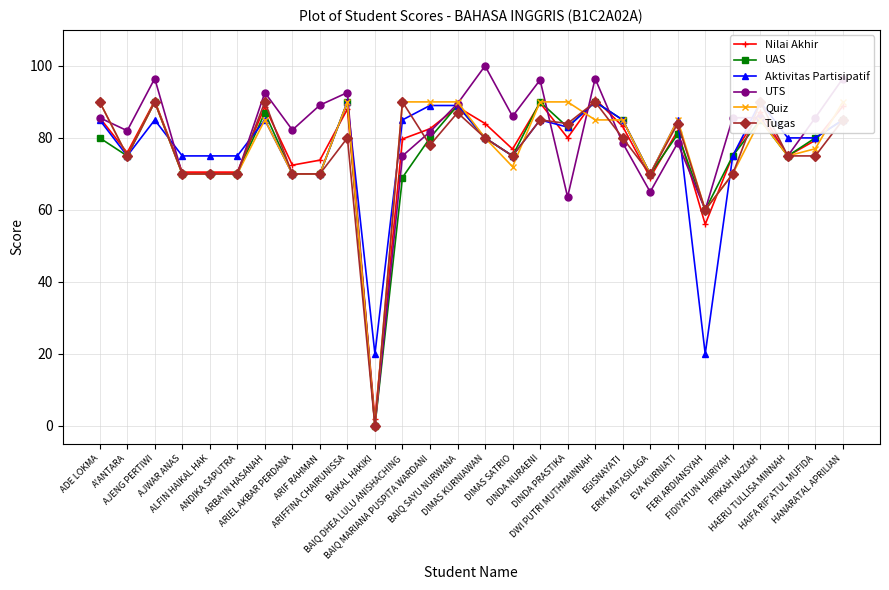

How many intersections are there between Quiz and UAS?

2